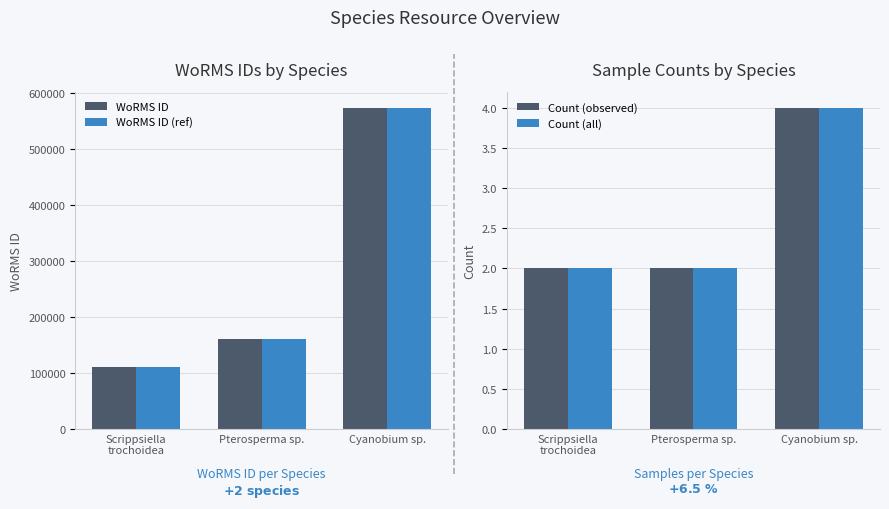

Are the bars horizontal?

No